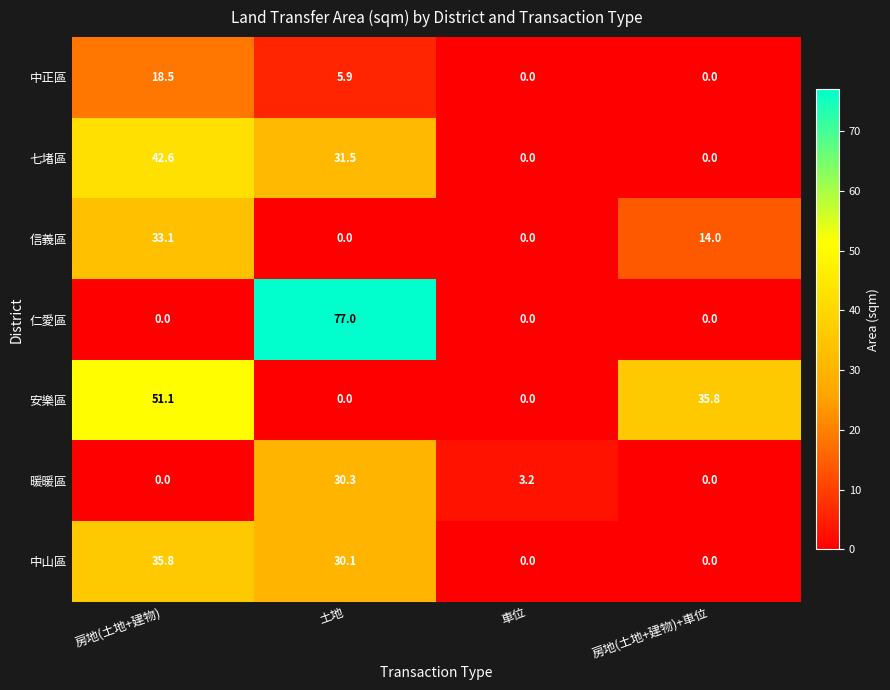

At which category is the sum across all series the highest?

房地(土地+建物)